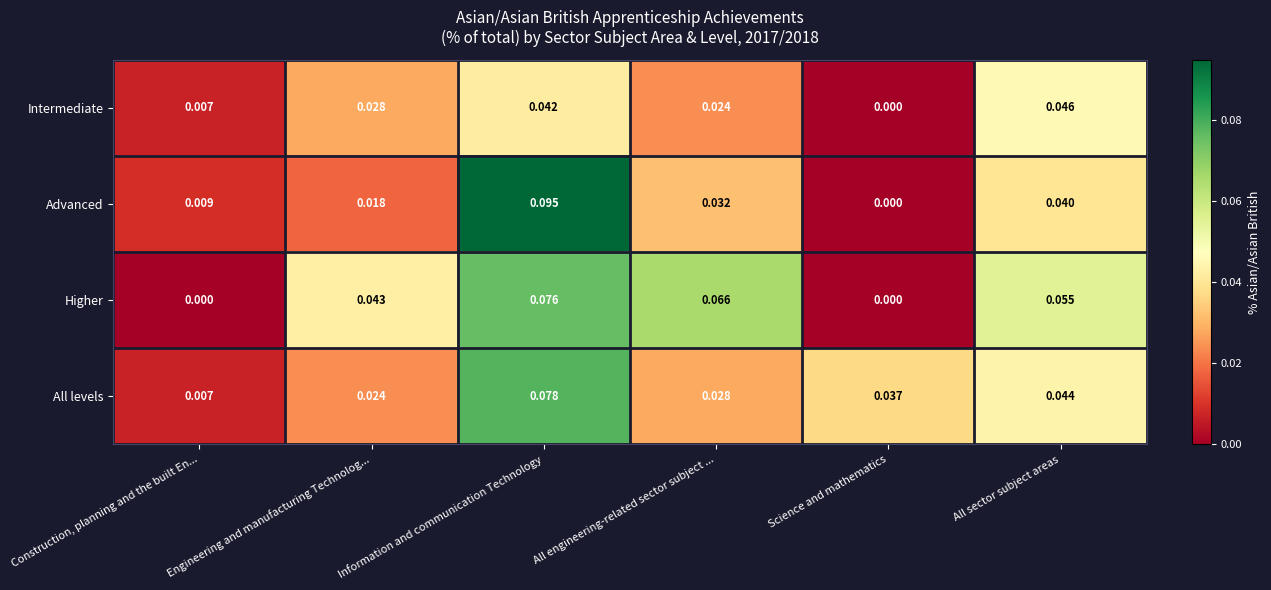

At which label does All levels reach its peak?

Information and communication Technology